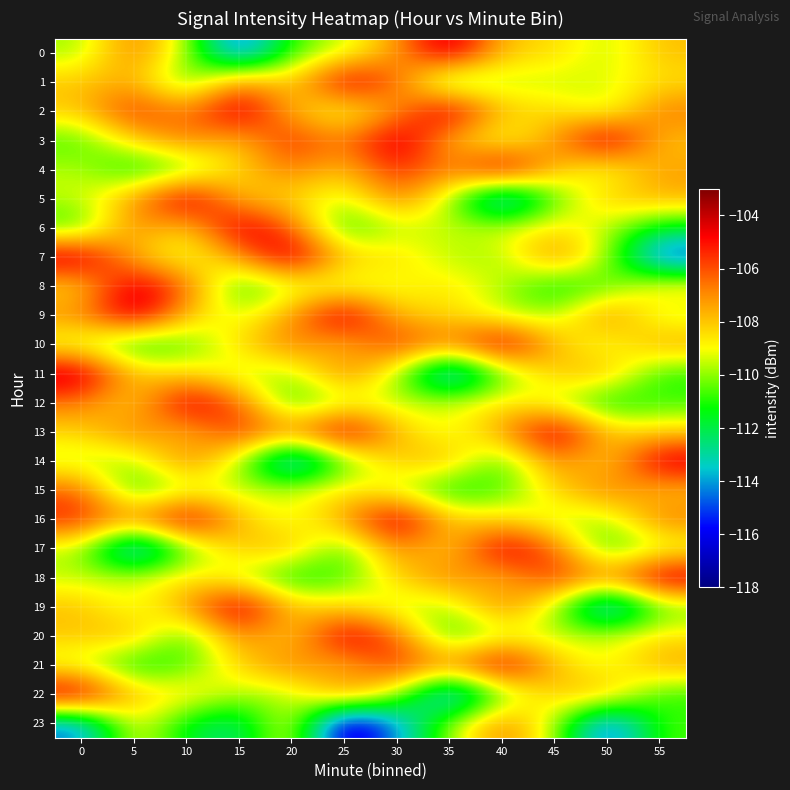

At which category does the chart reach its peak across all series?

35